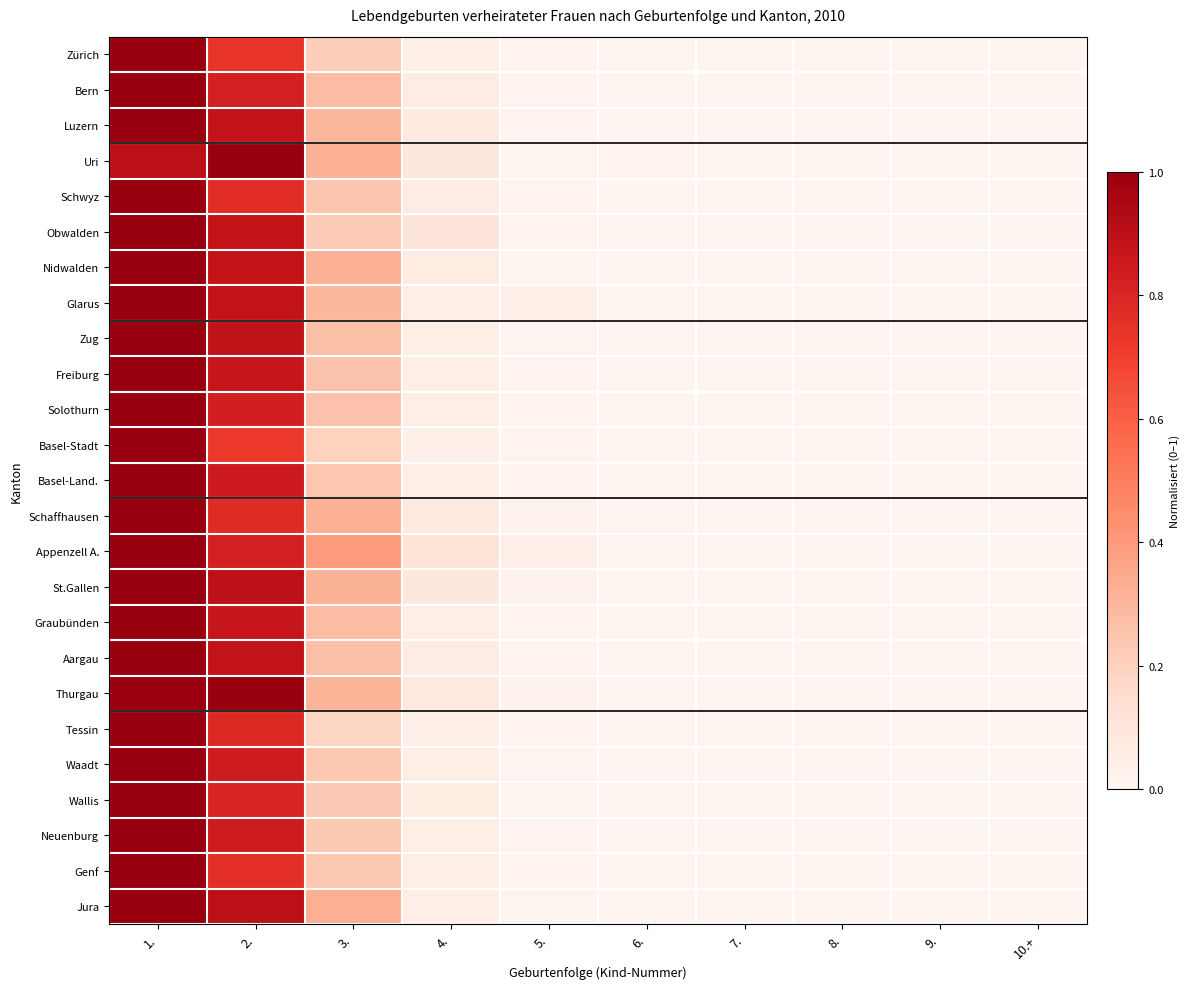

How many categories are shown in the chart?

10